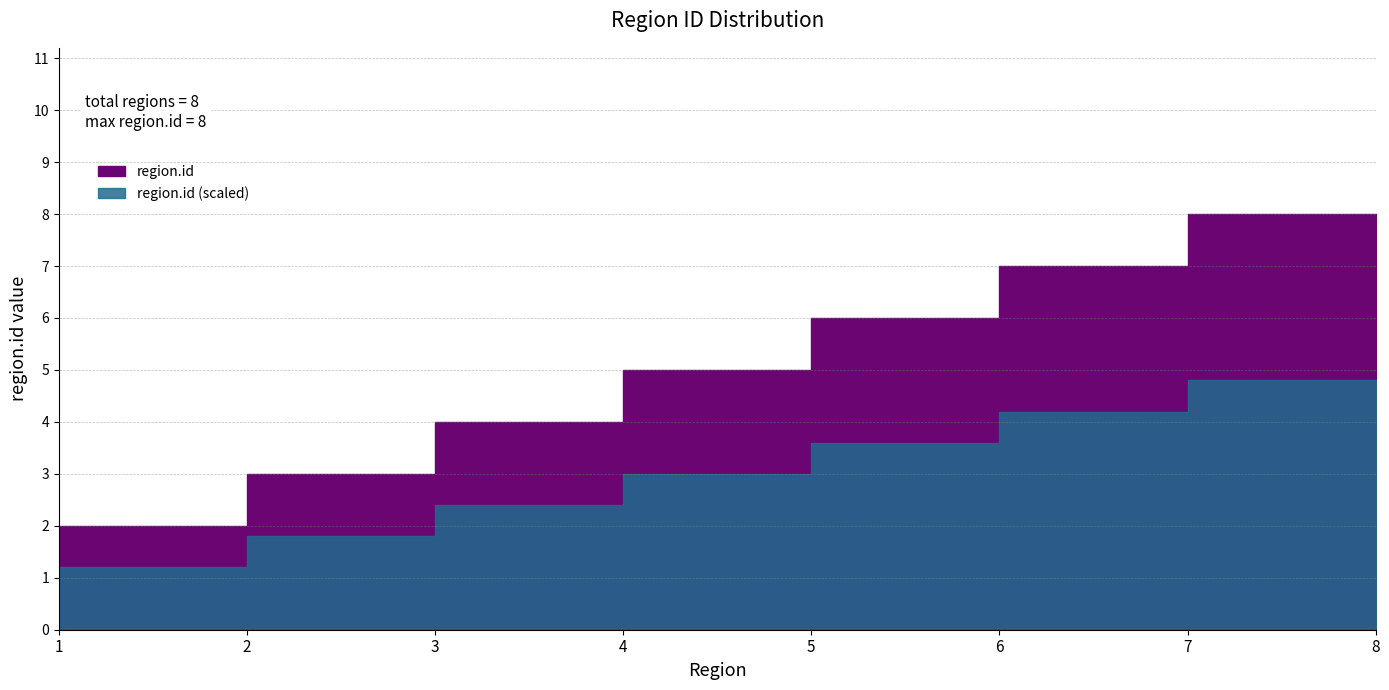

List the labels in order of value, smallest first.

1, 2, 3, 4, 5, 6, 7, 8